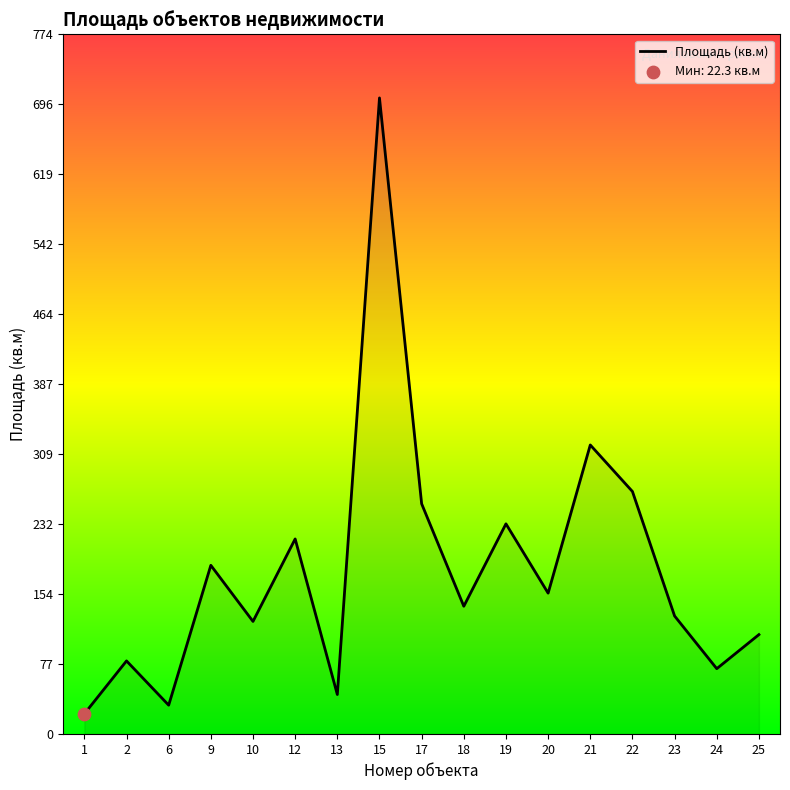

Approximately how many times larger is the value at 18 compared to 20?

0.9